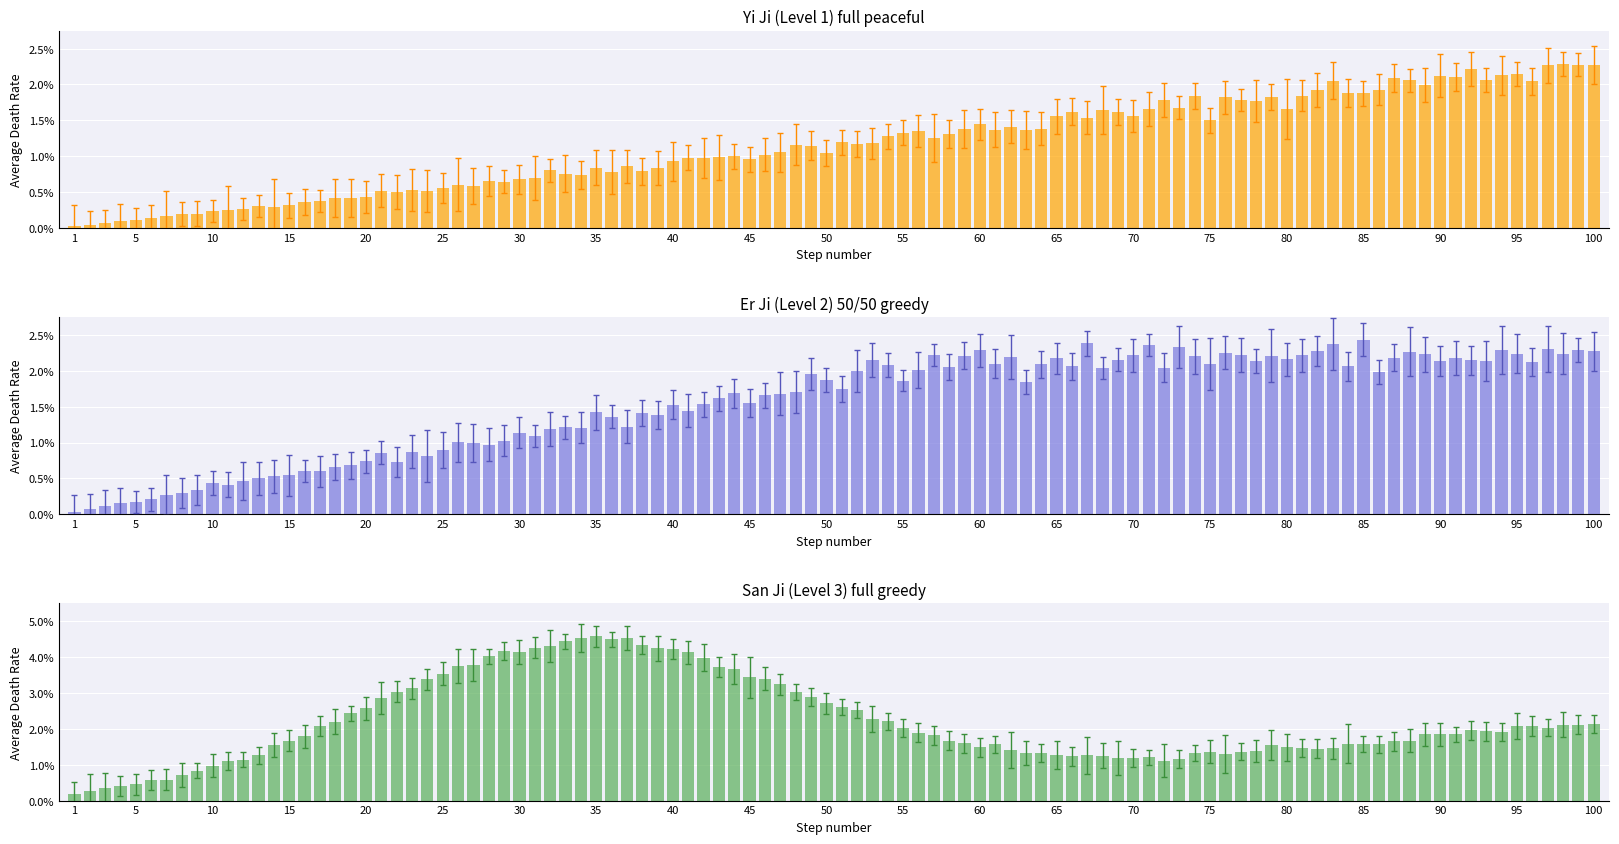

Which has a higher value, 9 or 4?

9